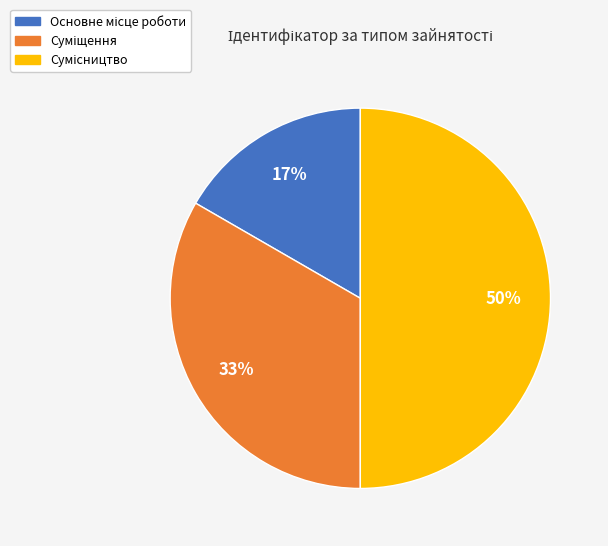

To the nearest percent, what is the difference between the largest and smallest slice percentages?

33%